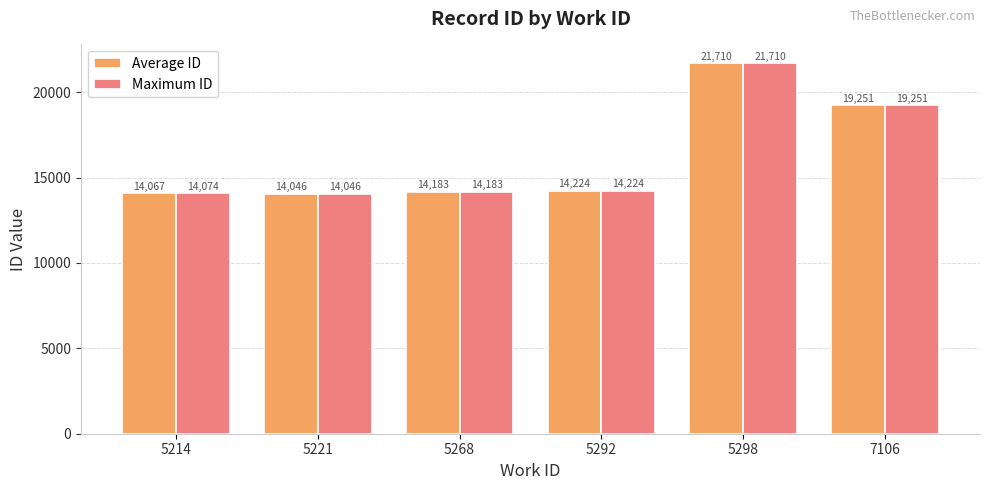

How many data points does each series have?

6